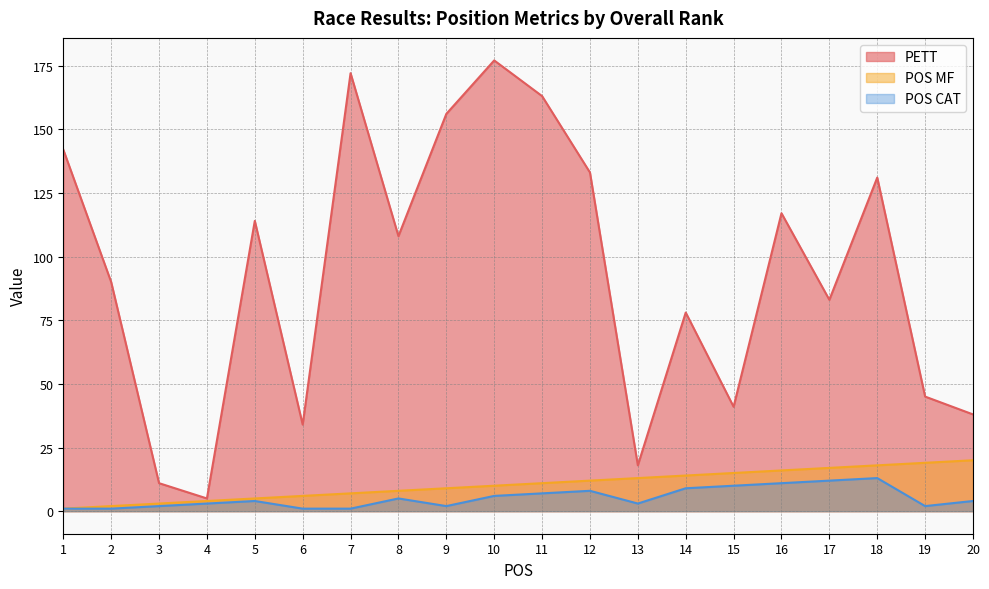

Which series changed the most between 4 and 18?

PETT